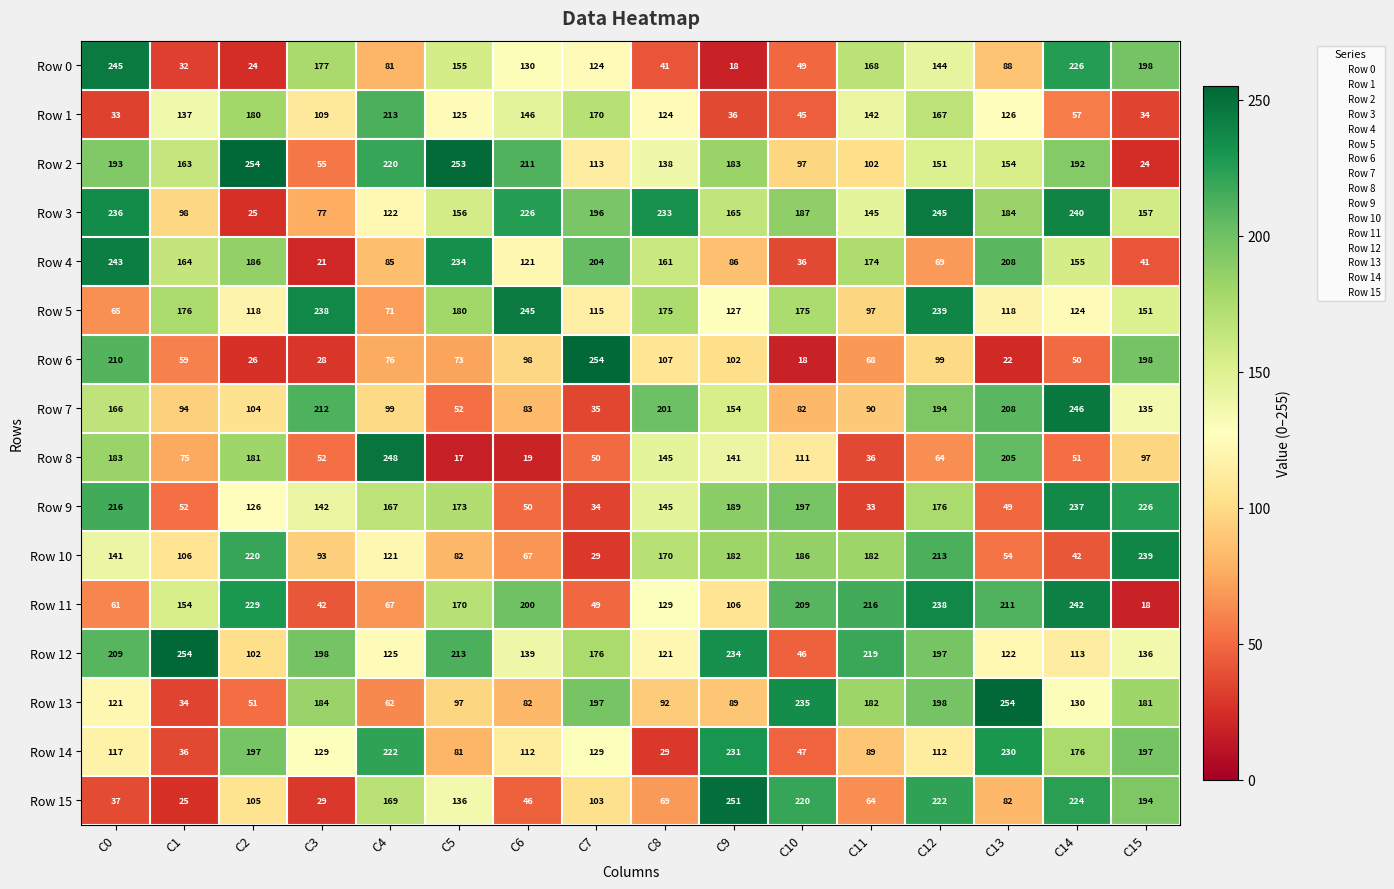

At which category is the sum across all series the highest?

C12